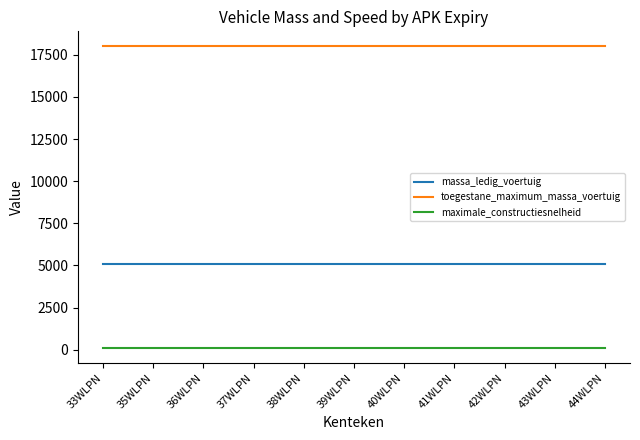

How many lines are shown in the chart?

3